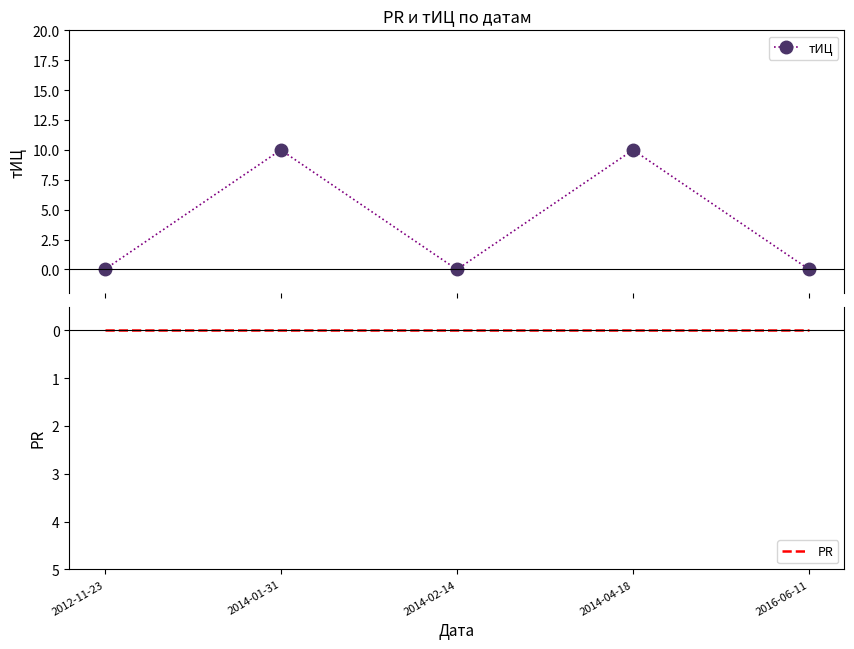

True or false: PR has a value of 0 at 2016-06-11.

True